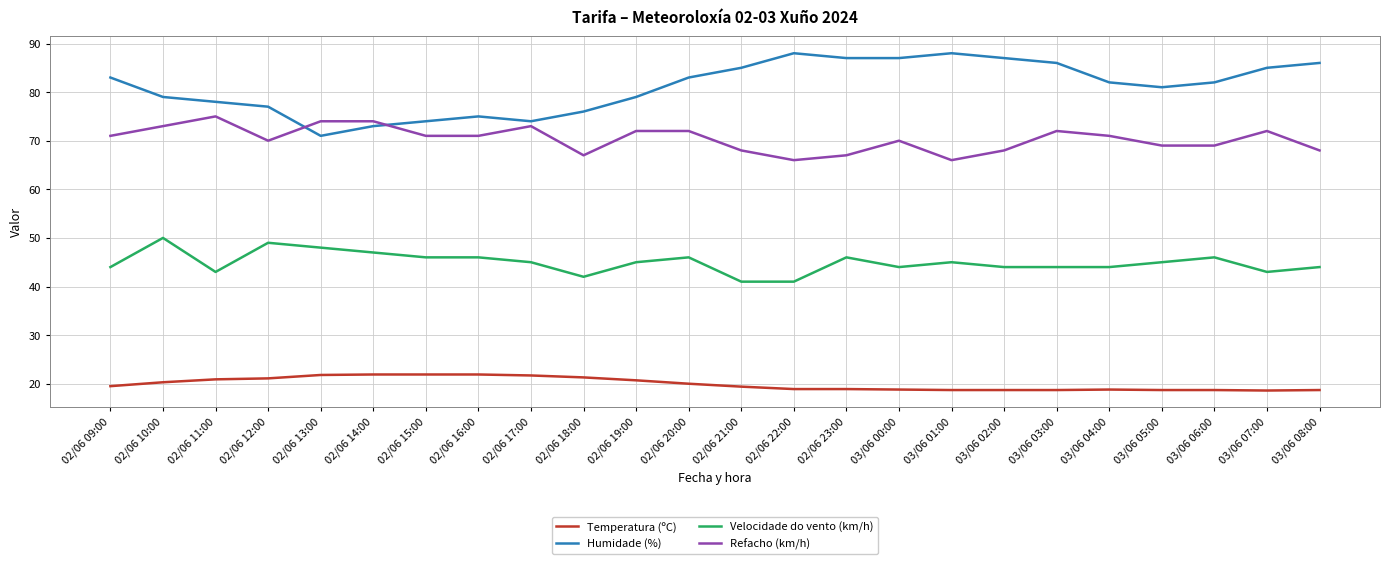

What are all the series names shown in the legend?

Temperatura (ºC), Humidade (%), Velocidade do vento (km/h), Refacho (km/h)